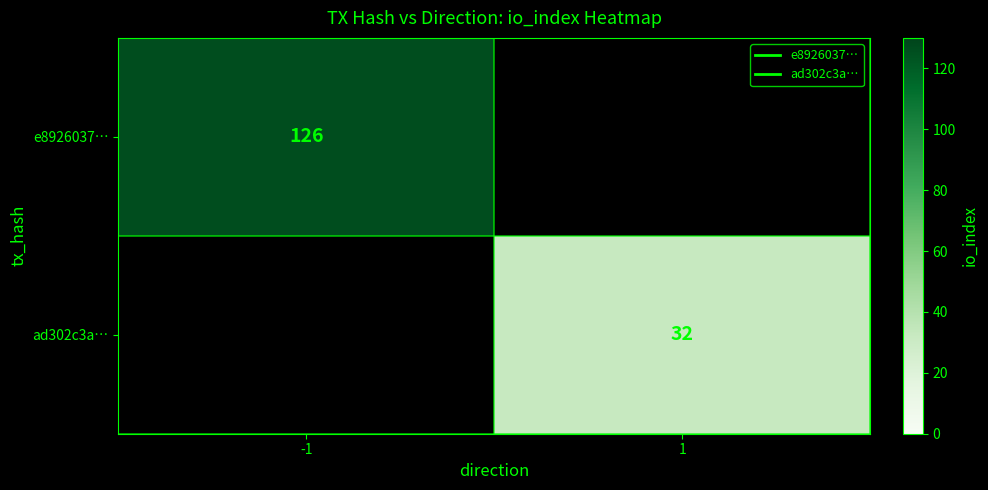

Between 1 and -1, which is larger?

-1